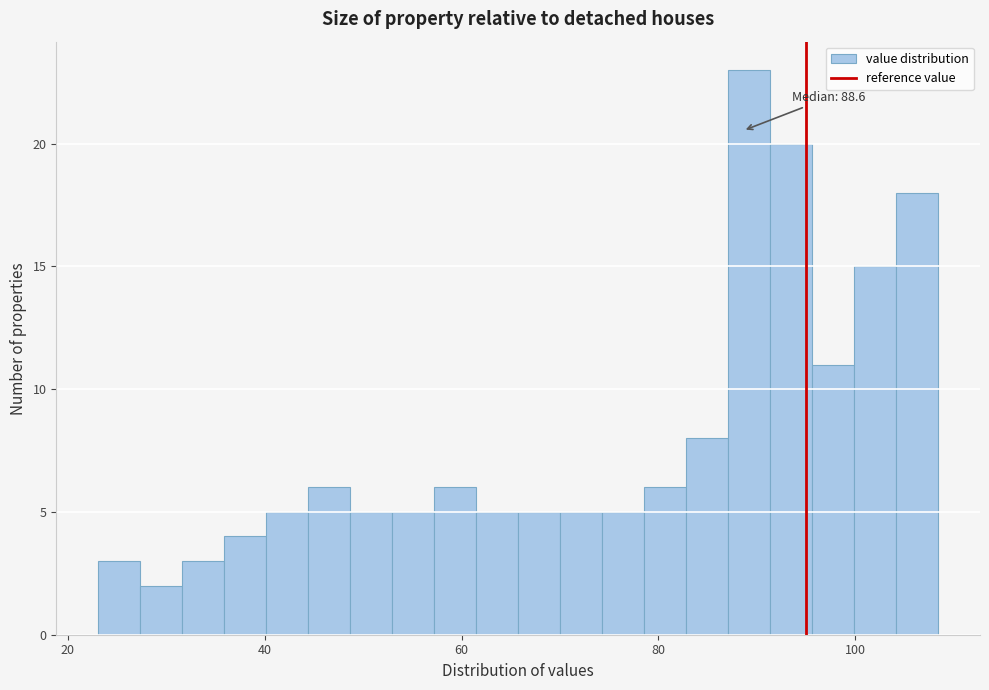

Around what value on the x-axis is the tallest bar? Give the approximate position of its centre, as read against the axis.

90